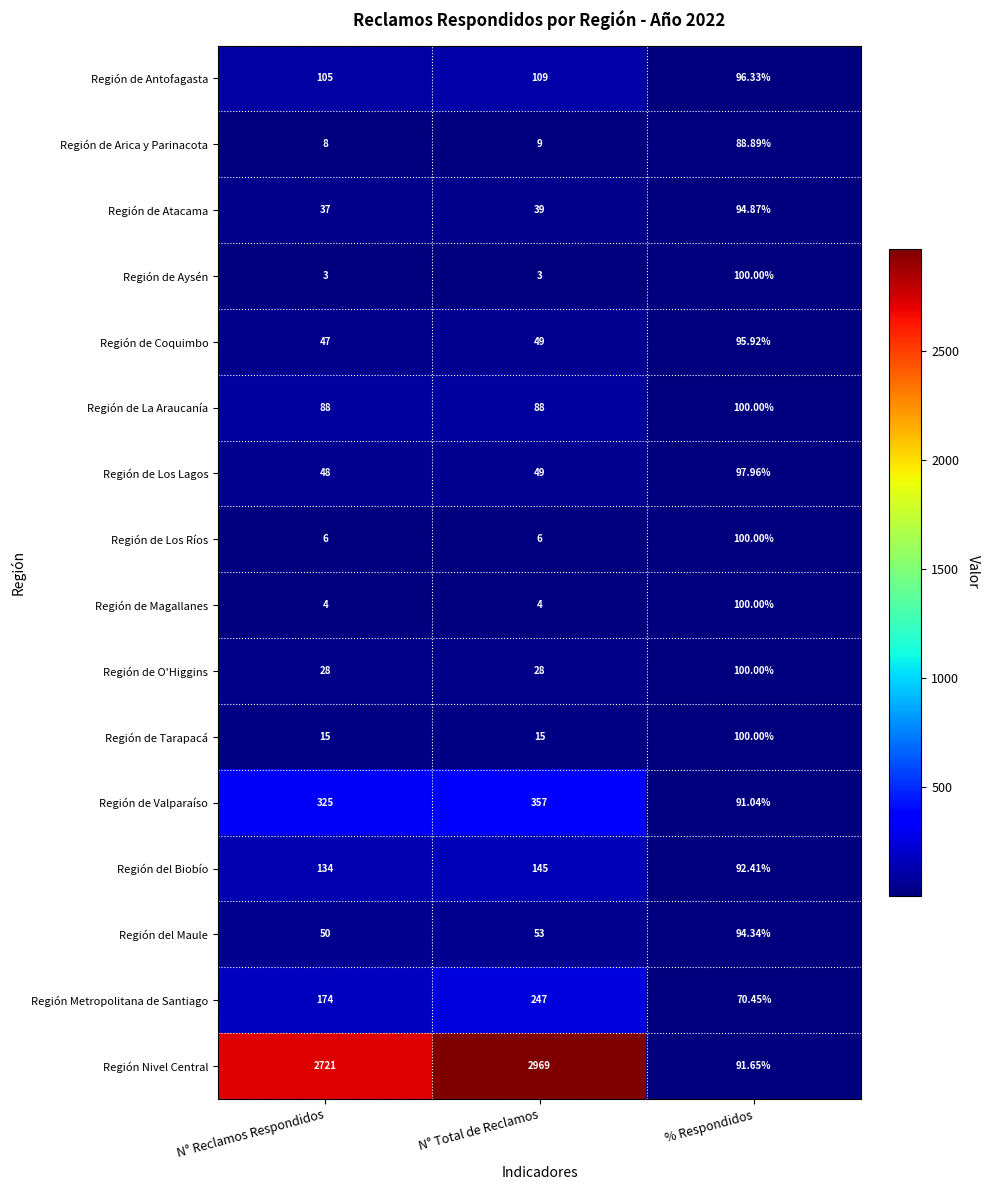

Which category has the highest value in the Región de Arica y Parinacota series?

% Respondidos